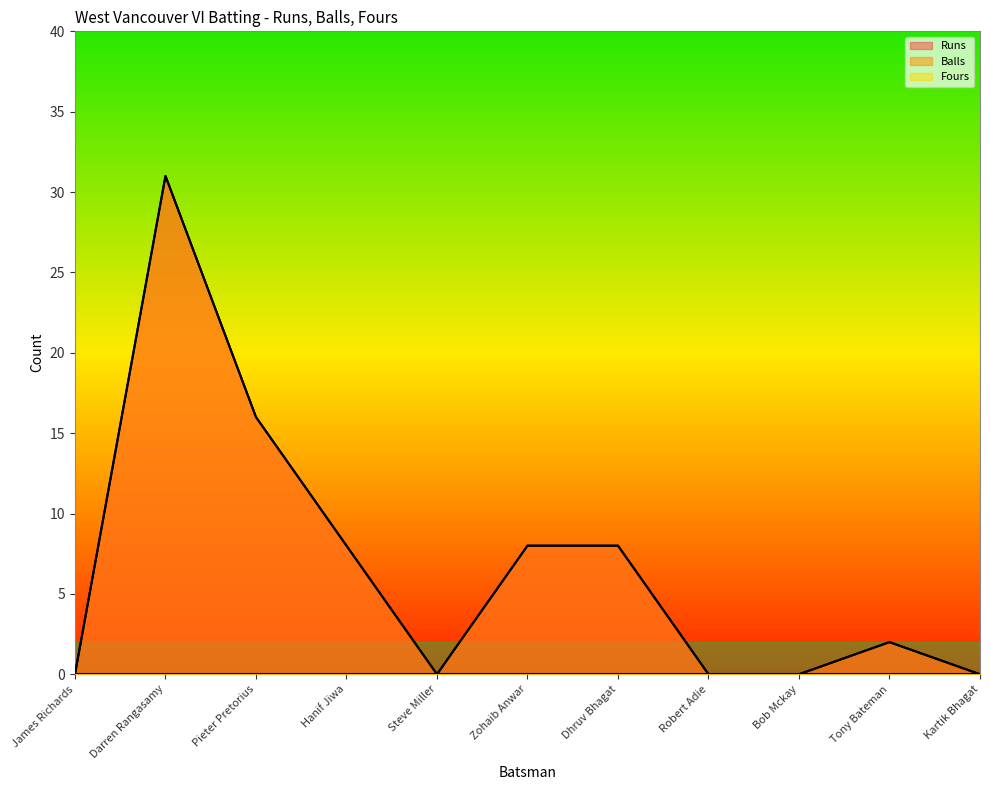

What is the maximum value for Runs?

31